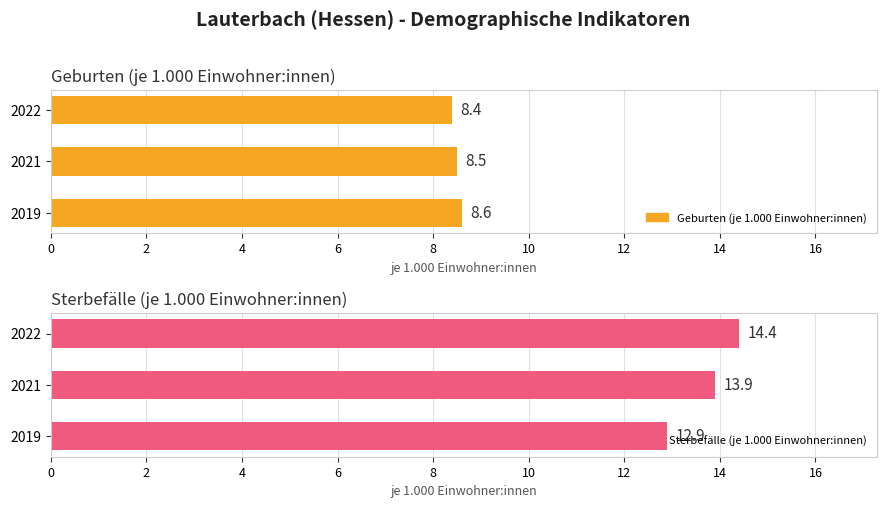

Which series has the largest range (max minus min)?

Sterbefälle (je 1.000 Einwohner:innen)